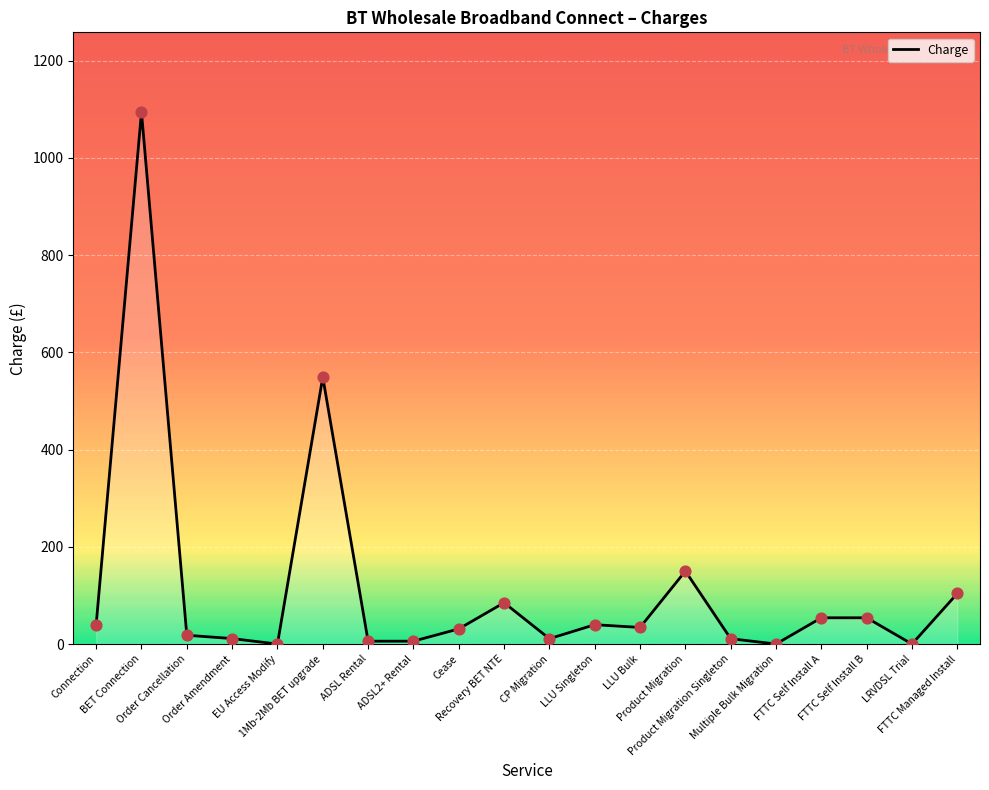

What is the maximum value shown in the chart?

1094.0